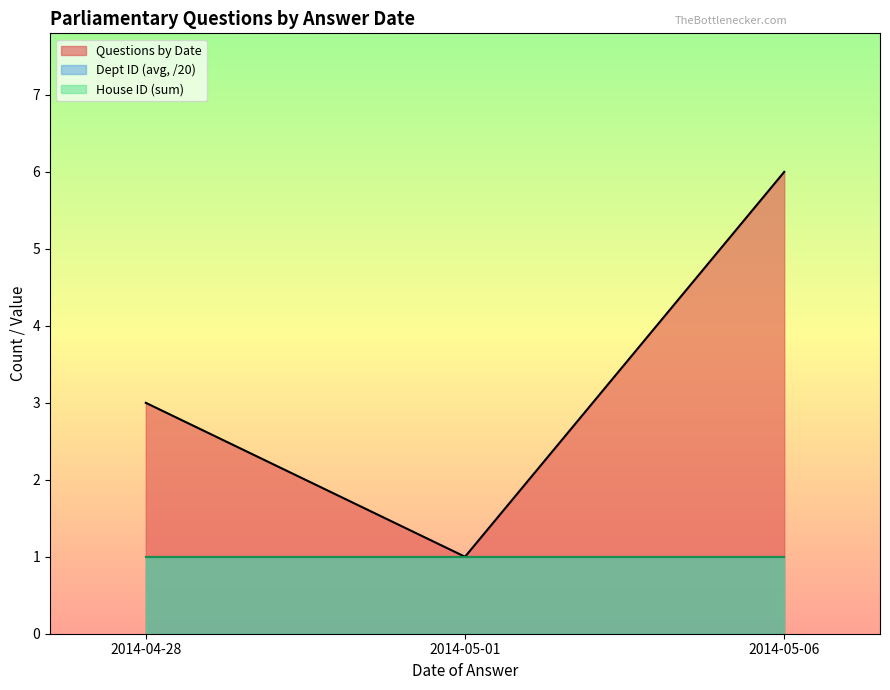

How many categories are shown in the chart?

3